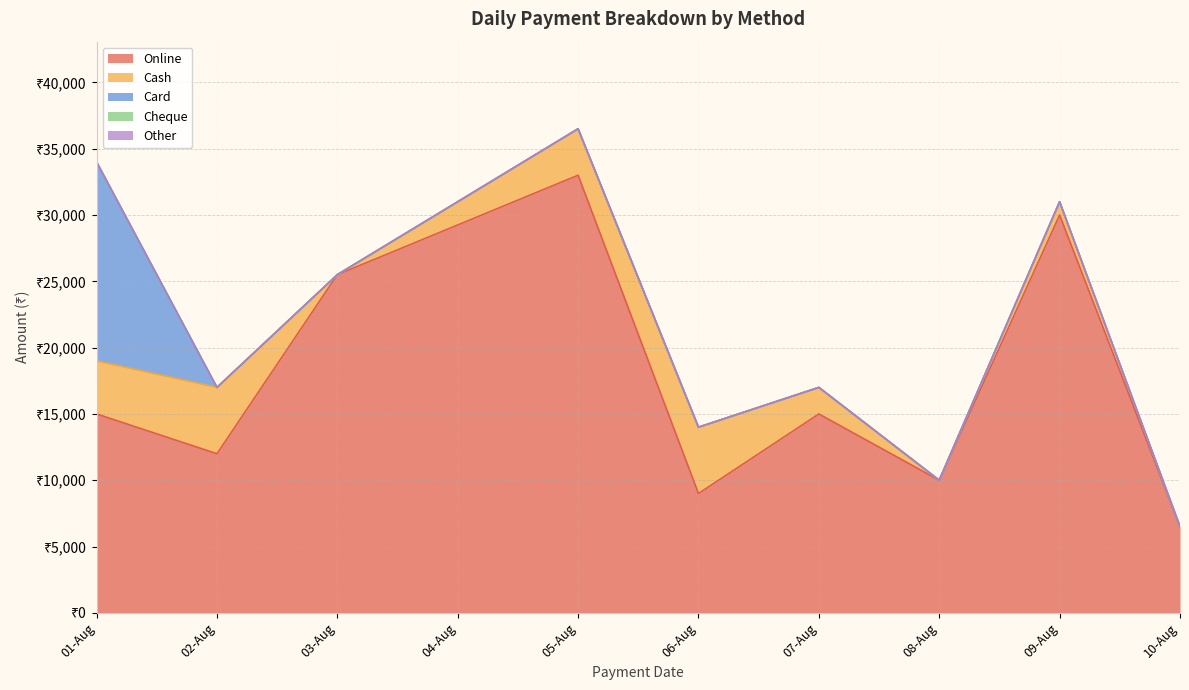

Does the chart have visible grid lines?

Yes